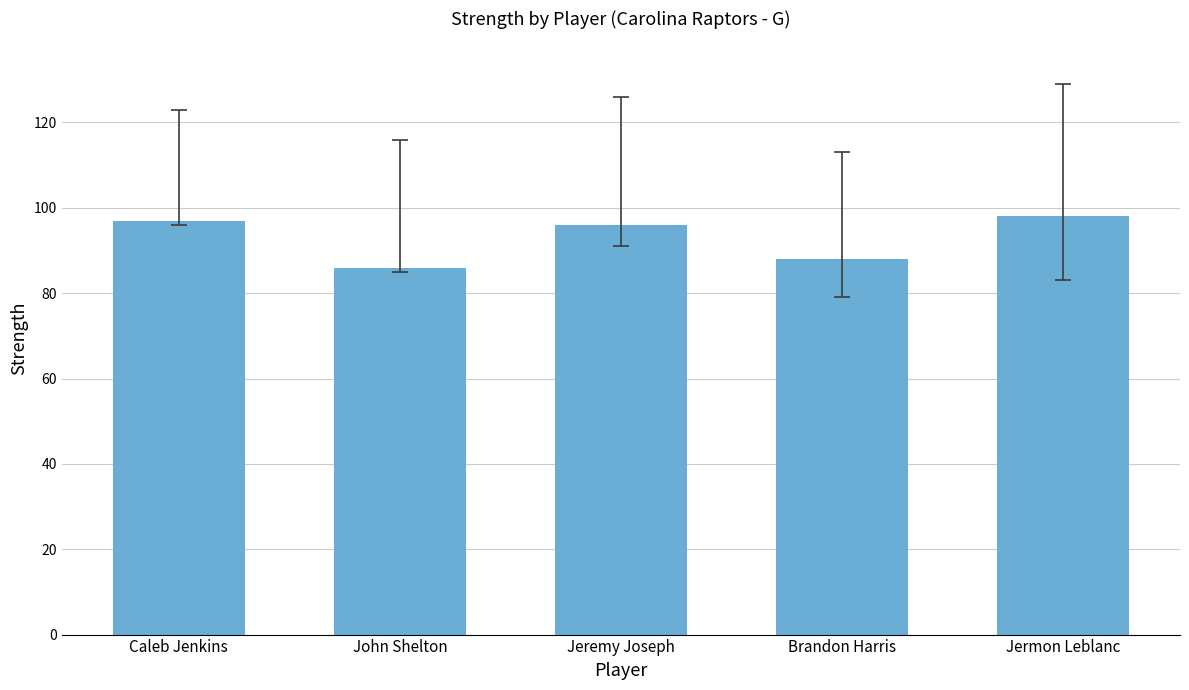

True or false: the data shows 154 at Caleb Jenkins.

False